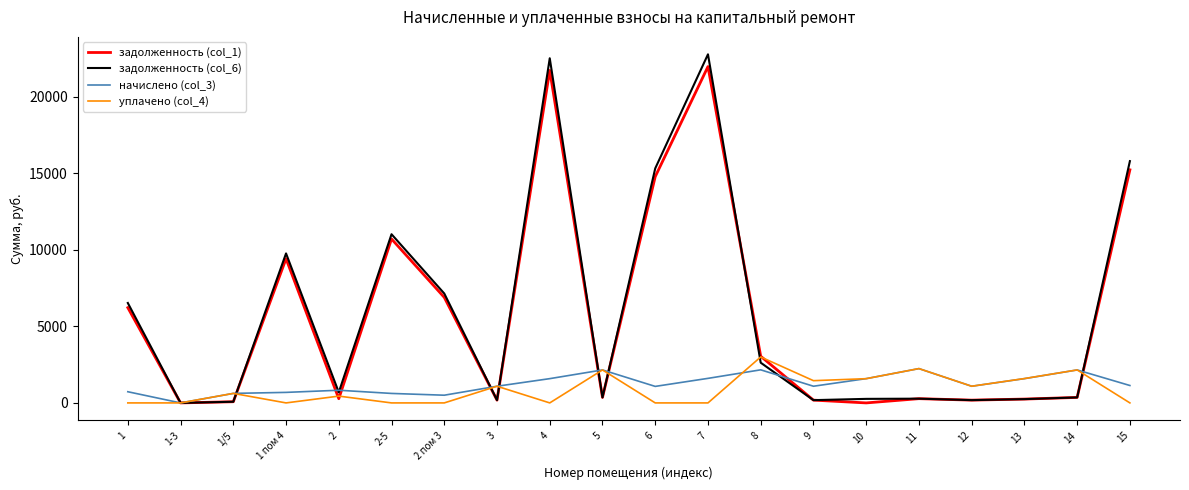

Which series has the widest spread of values?

задолженность (col_6)